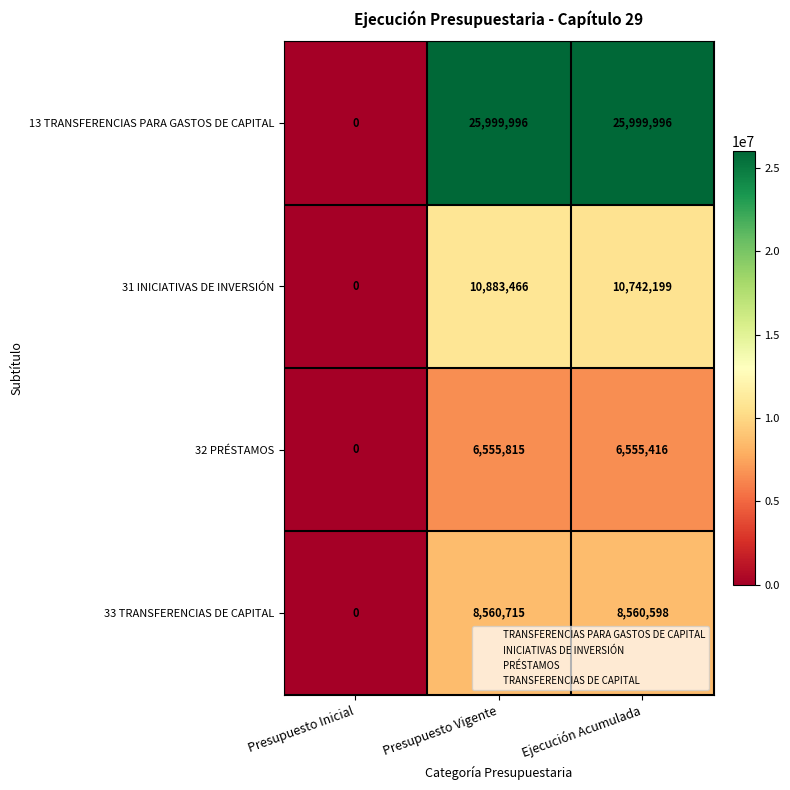

Rank the categories by 31 INICIATIVAS DE INVERSIÓN value from highest to lowest.

Presupuesto Vigente, Ejecución Acumulada, Presupuesto Inicial